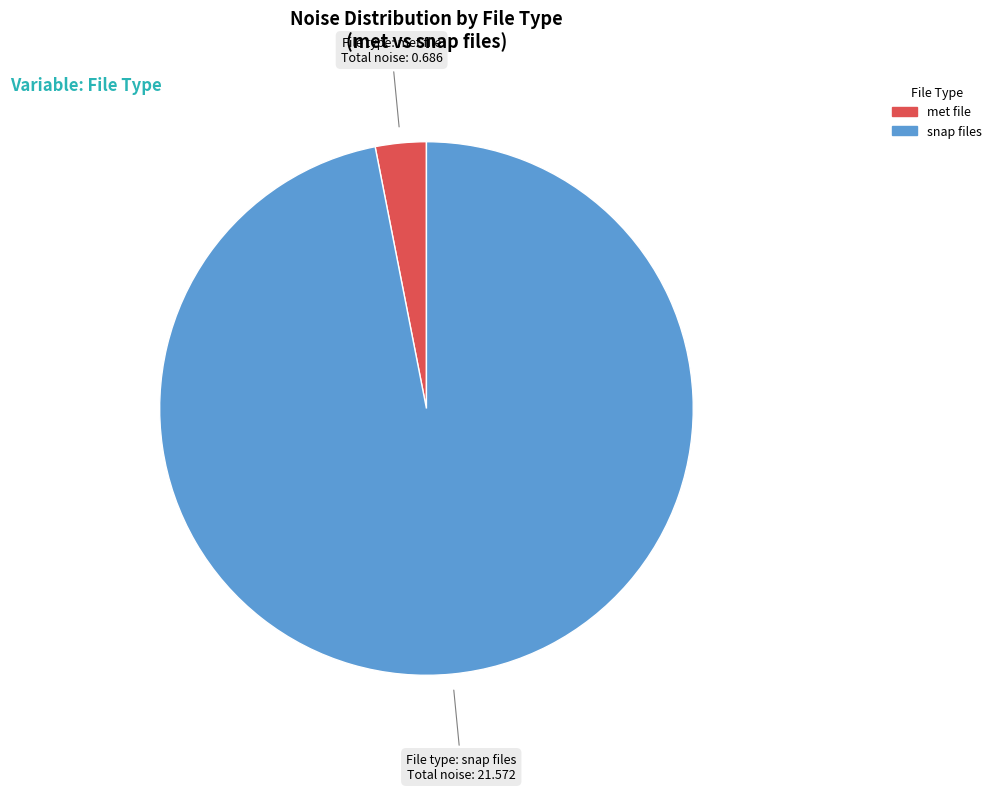

How many slices are in this pie chart?

2